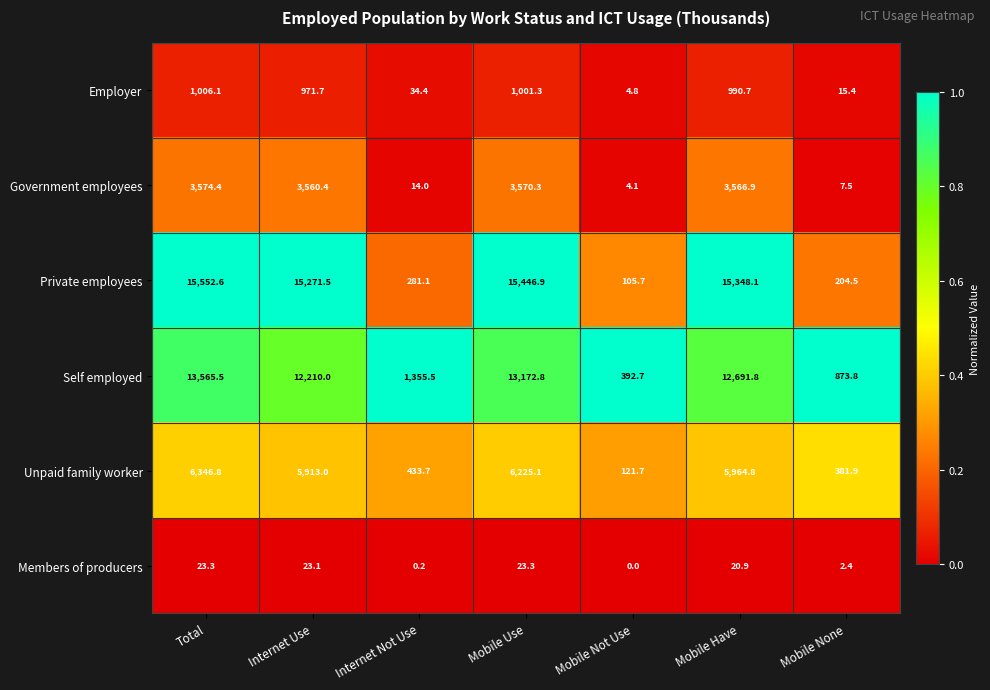

Is it true that Employer equals 1331.7 at Mobile Have?

False